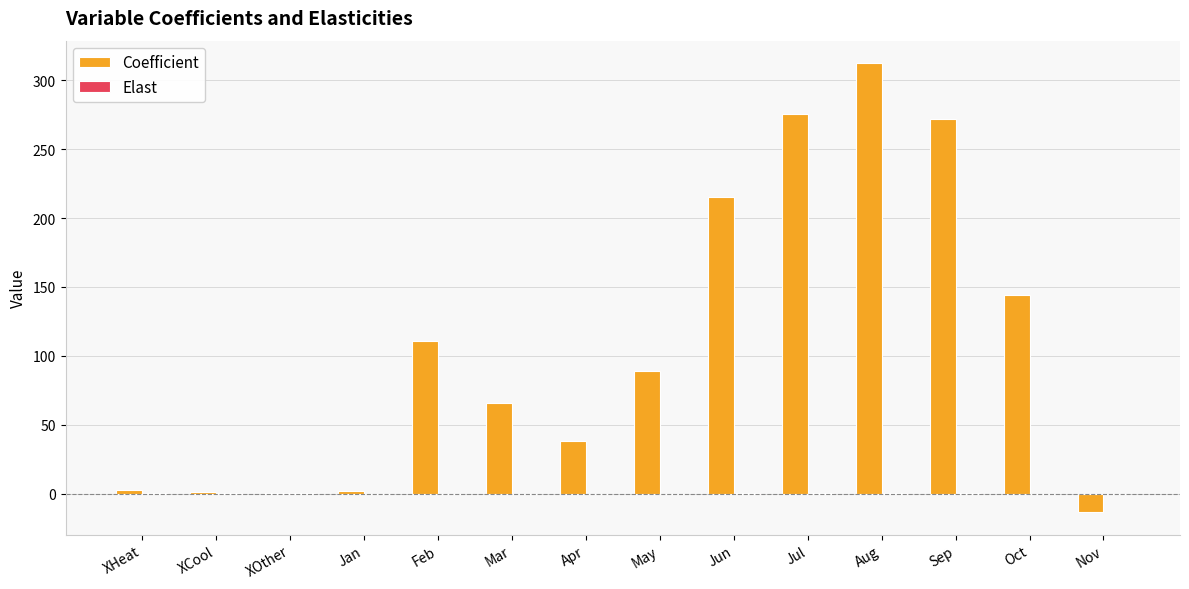

Which category has the highest value in the Coefficient series?

Aug